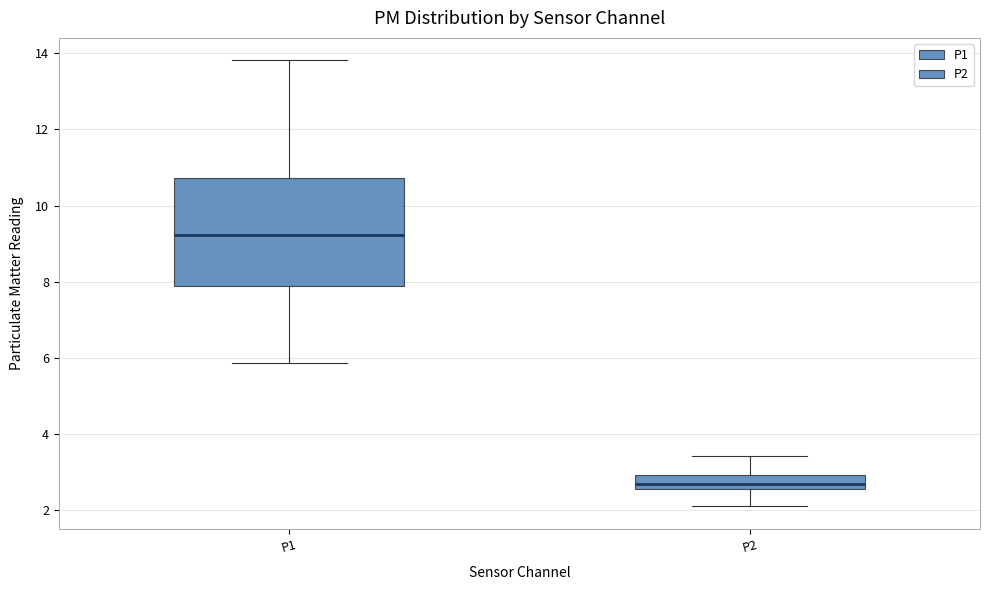

Which box has the lowest median line?

P2